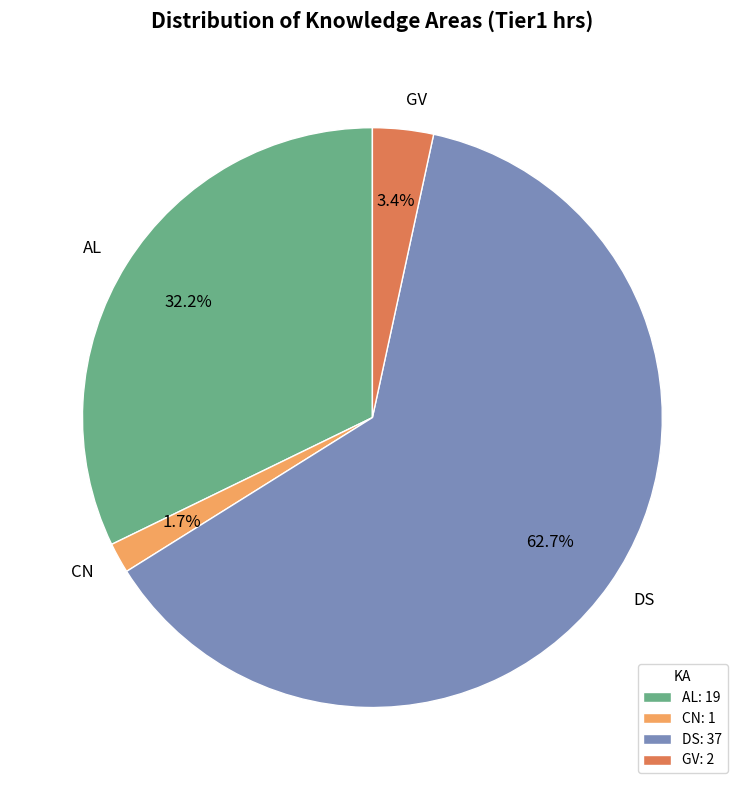

Is CN the majority of the pie?

No